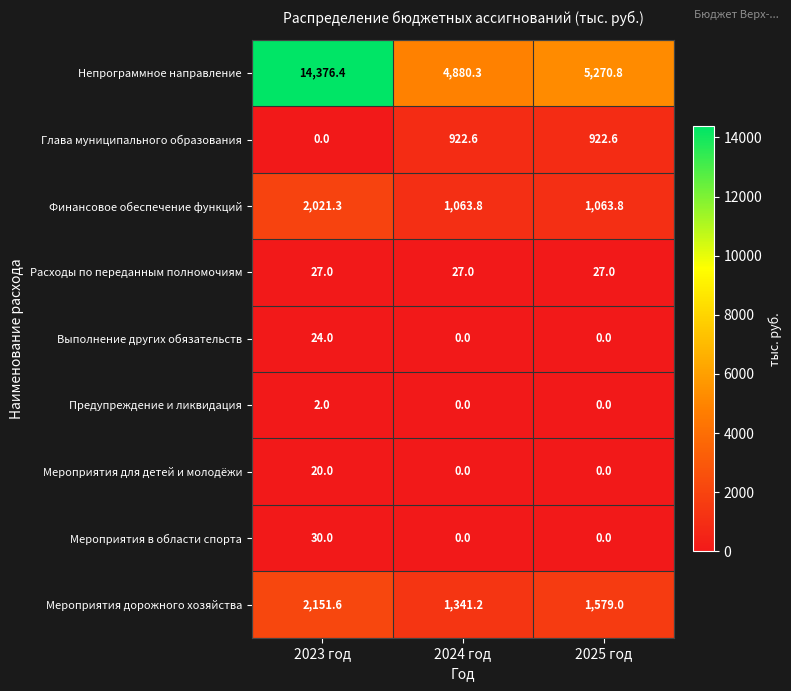

What is the spread (max minus min) of values at 2023 год?

14376.4